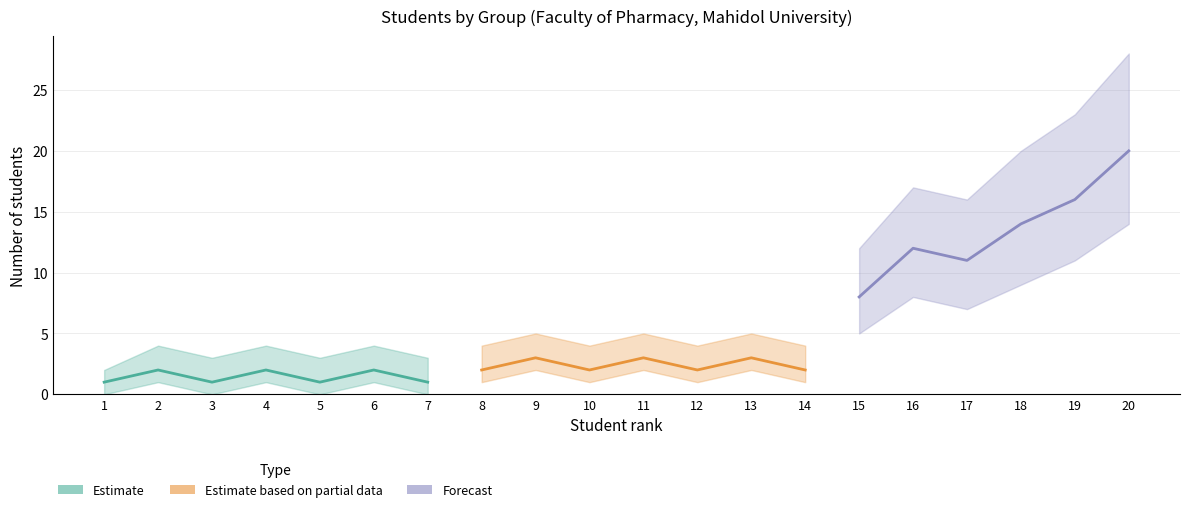

Does the chart display data point markers on the line(s)?

No